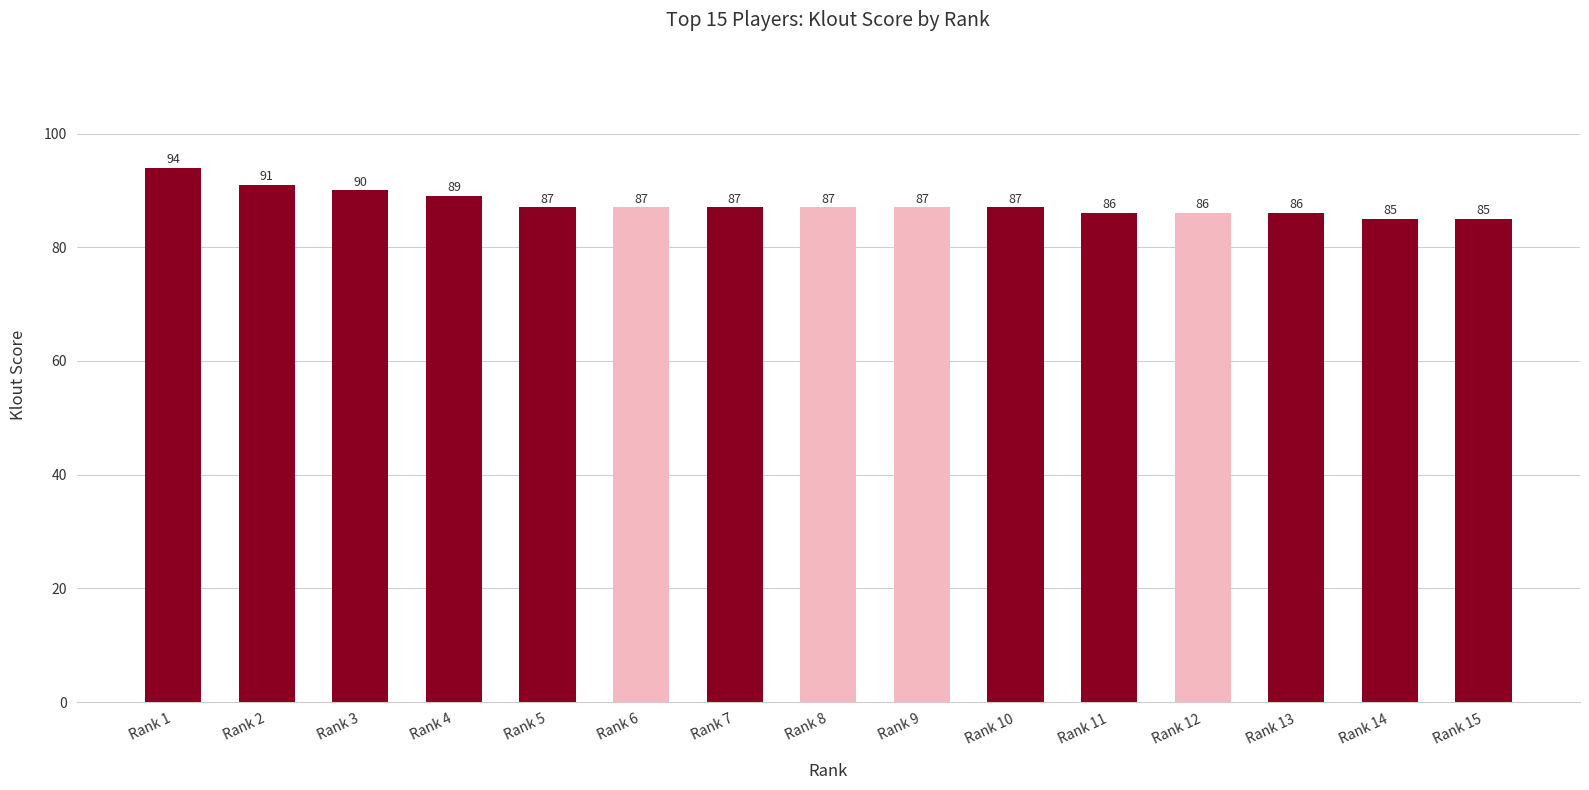

Which has a higher value, Rank 15 or Rank 1?

Rank 1